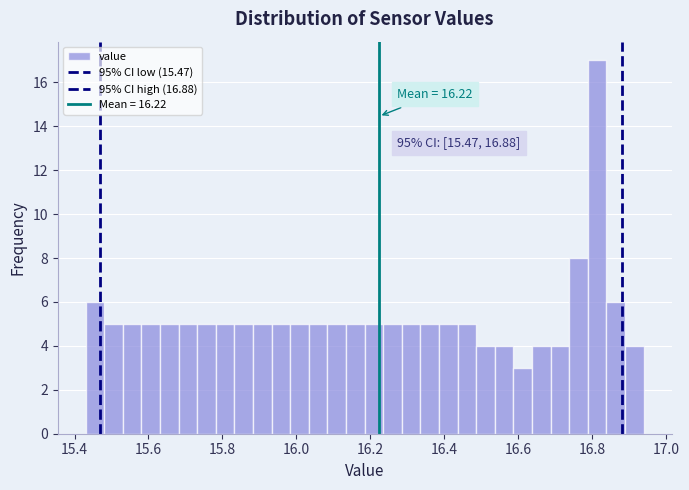

Around what value on the x-axis is the tallest bar? Give the approximate position of its centre, as read against the axis.

16.82